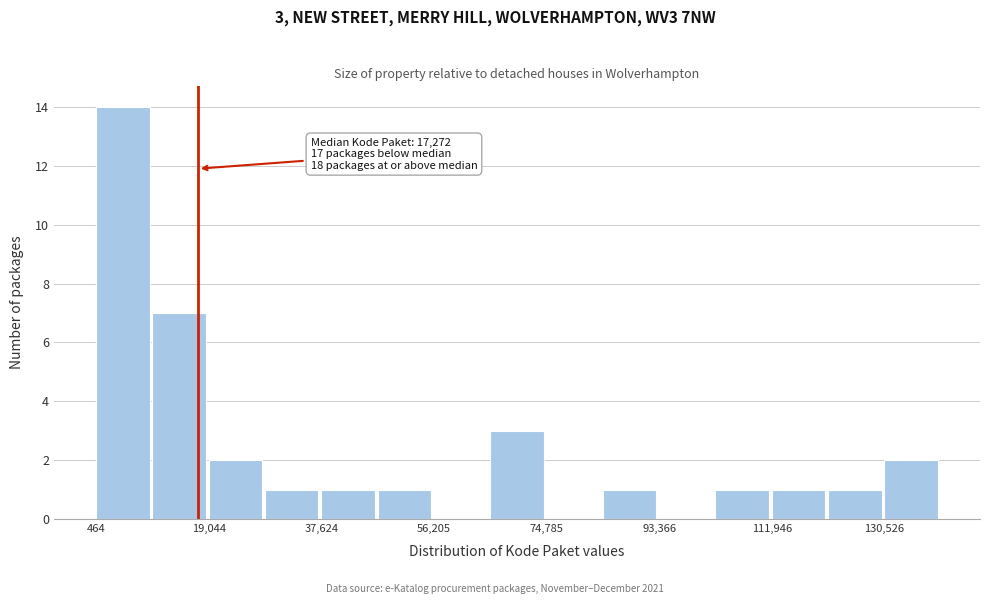

Which range on the x-axis has the tallest bar?

0 to 10000